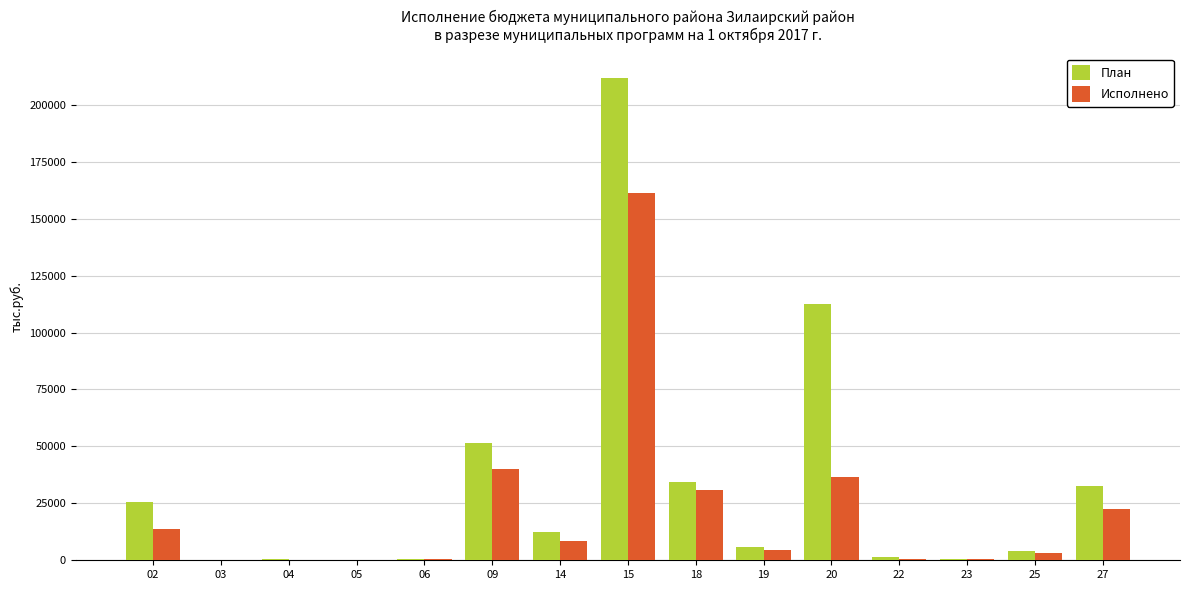

What are all the series names shown in the legend?

План, Исполнено